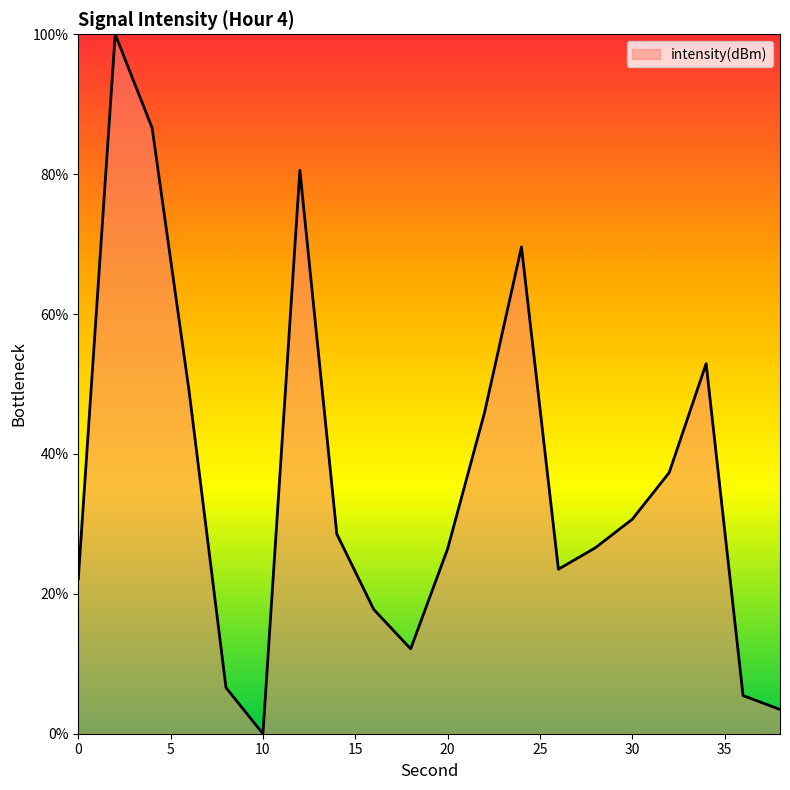

What is the difference between the maximum and minimum values?

100.0